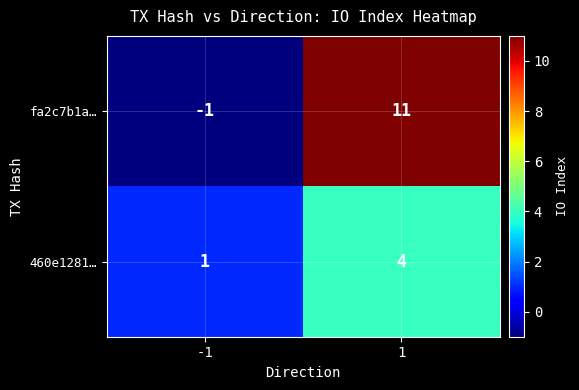

How many series are shown in this chart?

2